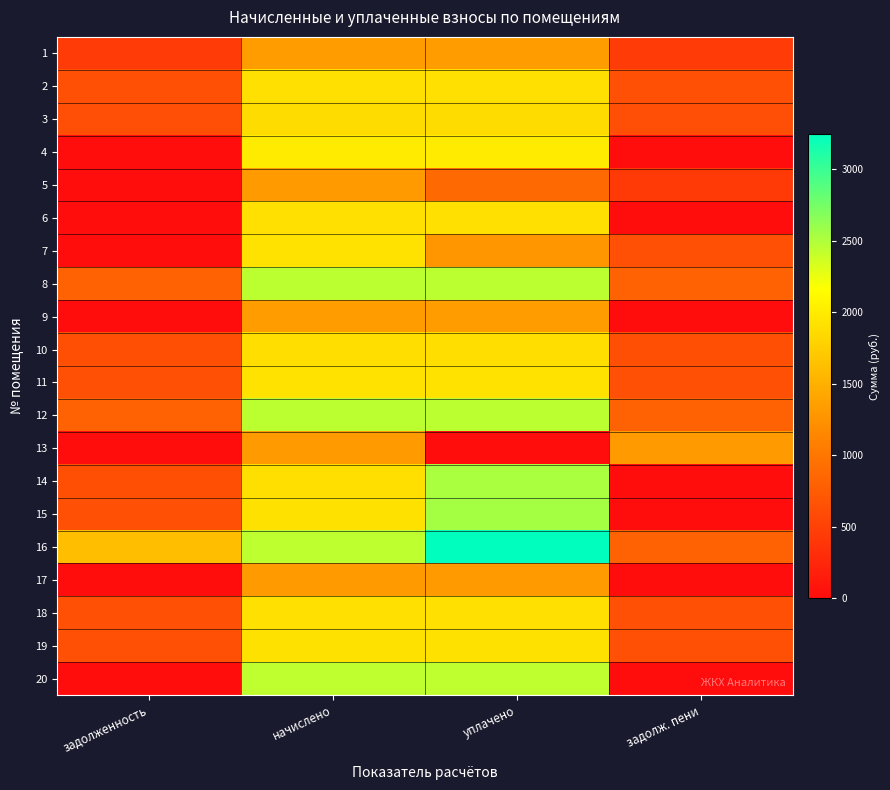

List the series in order of their peak value, lowest first.

17, 5, 13, 1, 9, 3, 10, 2, 6, 18, 19, 11, 7, 4, 20, 8, 12, 14, 15, 16